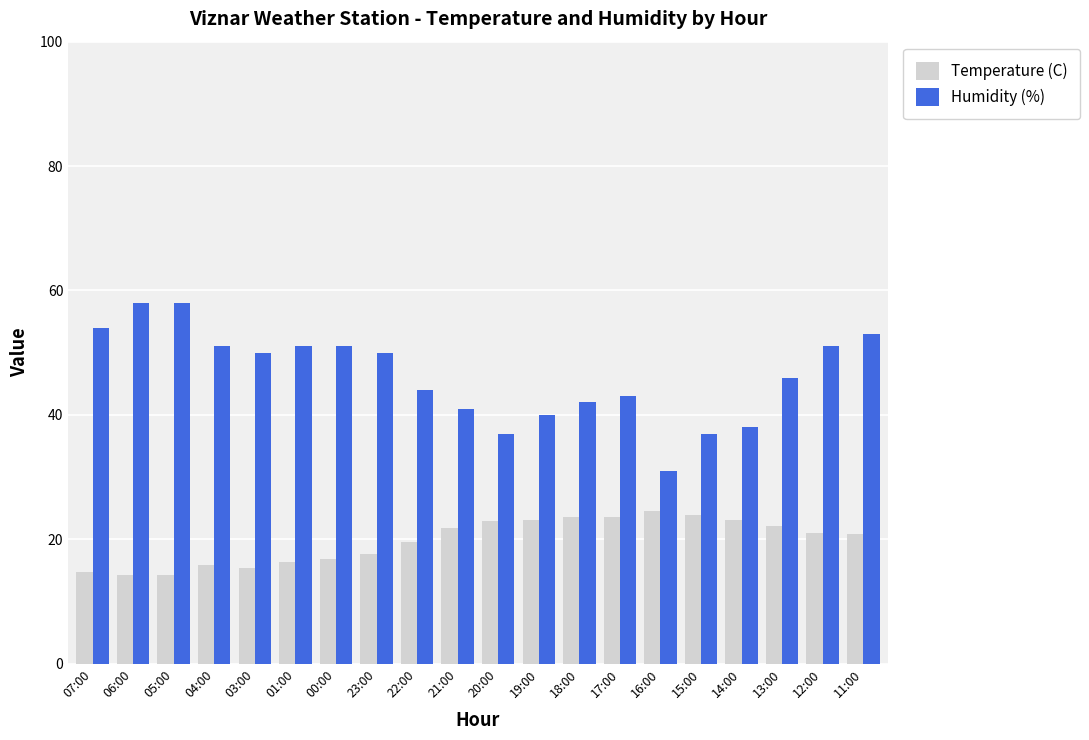

Rank the series by their maximum value, from lowest to highest.

Temperature (C), Humidity (%)